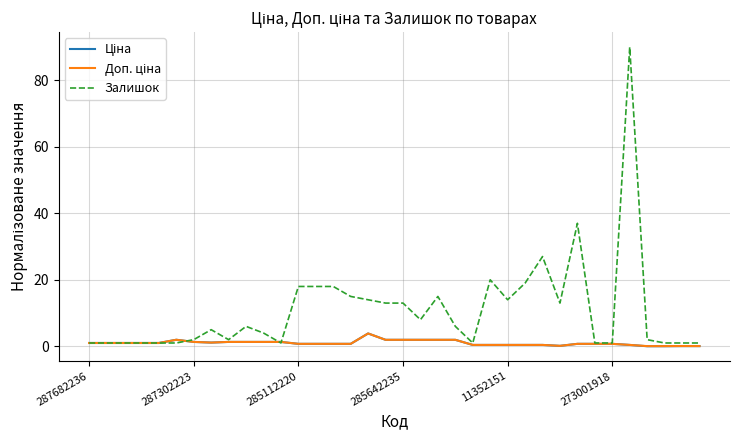

Which series has the largest total across all categories?

Залишок